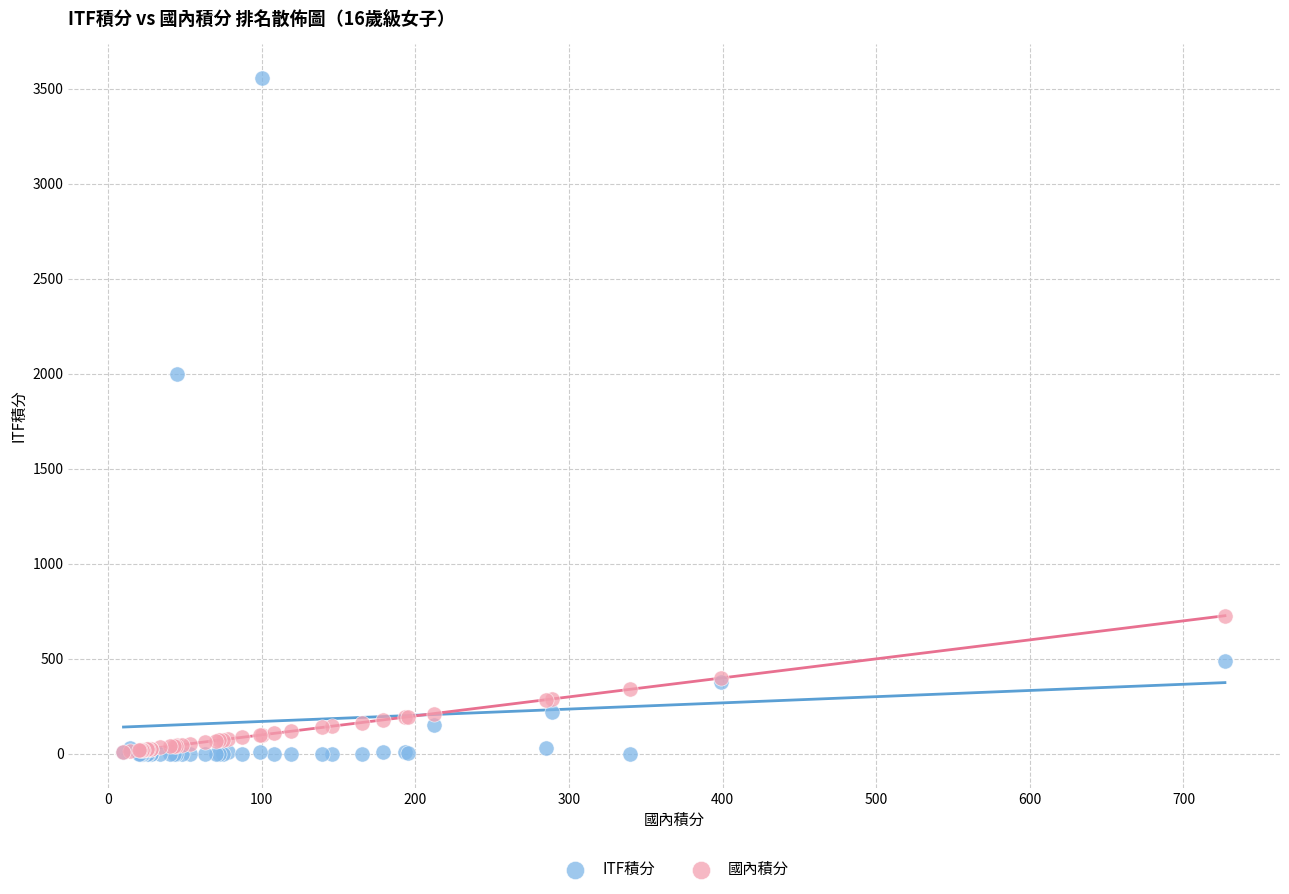

Across all series, what Y value is closest to 1777?

1997.5